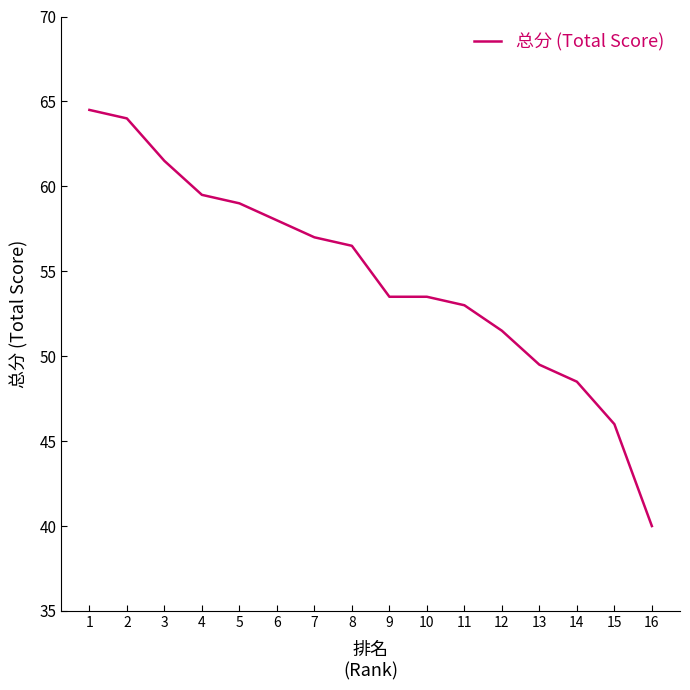

What is the ratio of the value at 6 to the value at 3?

0.9